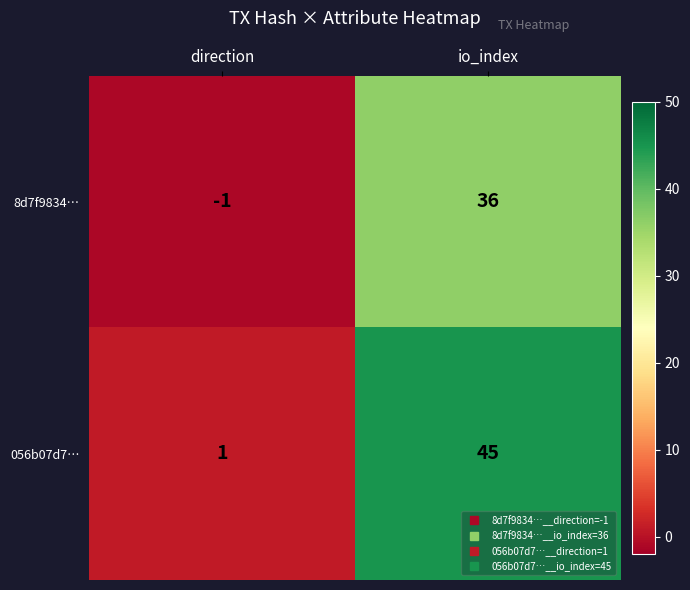

Which category has the lowest value across all series?

direction